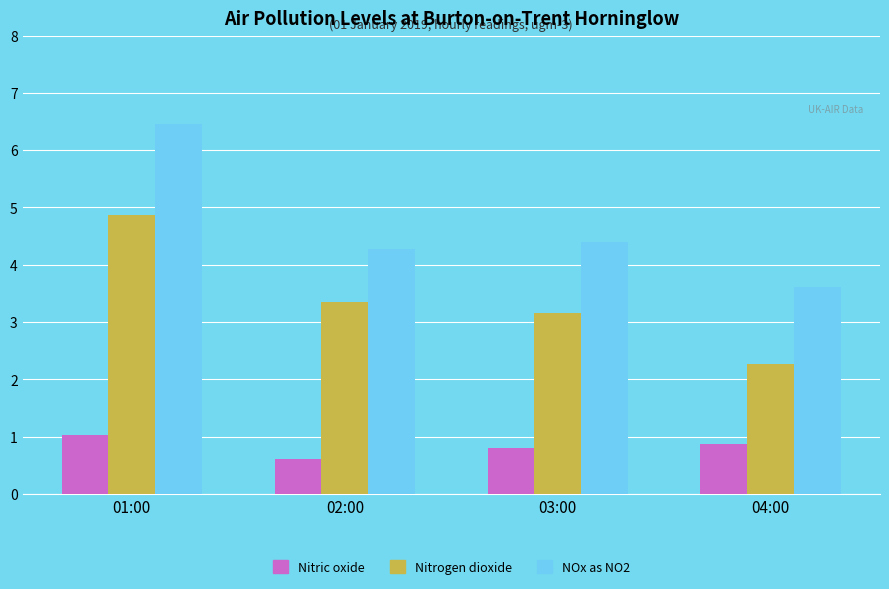

At which category is the sum across all series the highest?

01:00